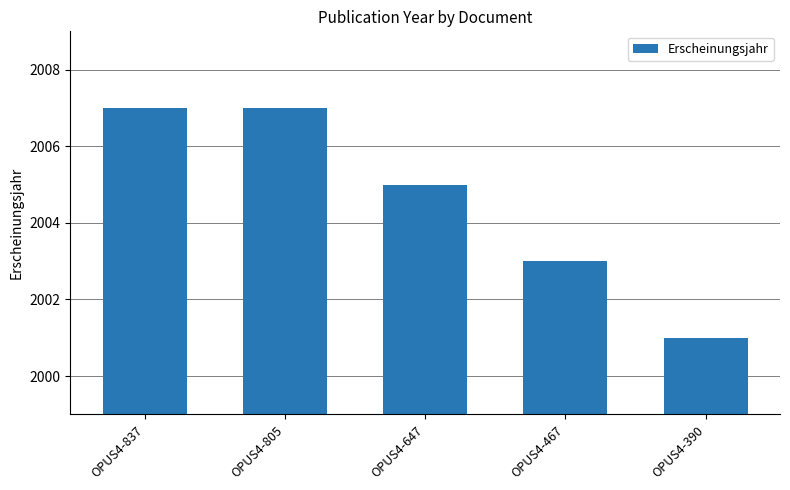

Which category has the lowest value across all series?

OPUS4-390